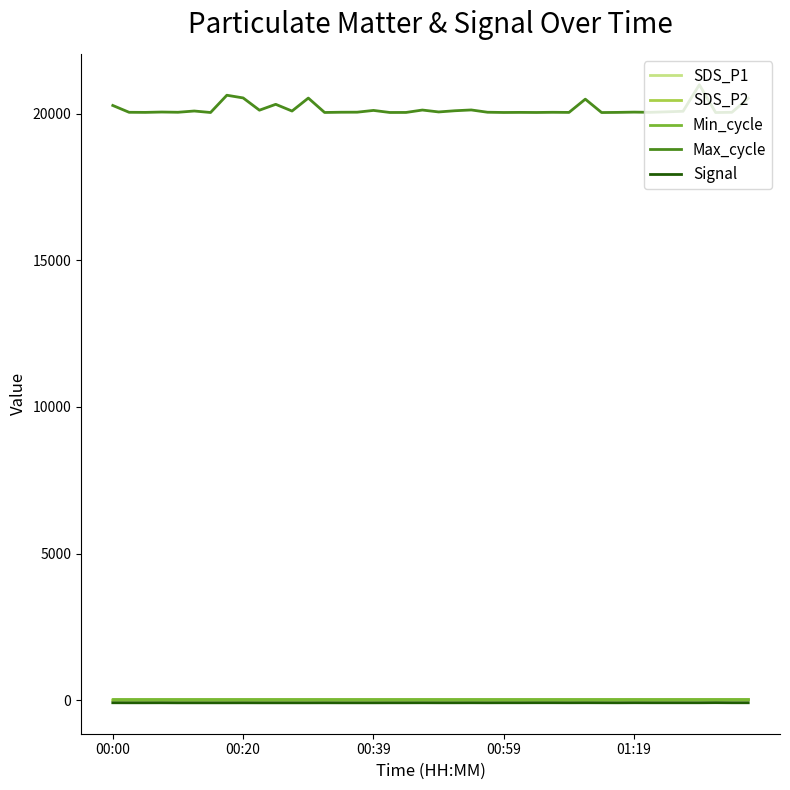

What is the minimum value for Max_cycle?

20042.0